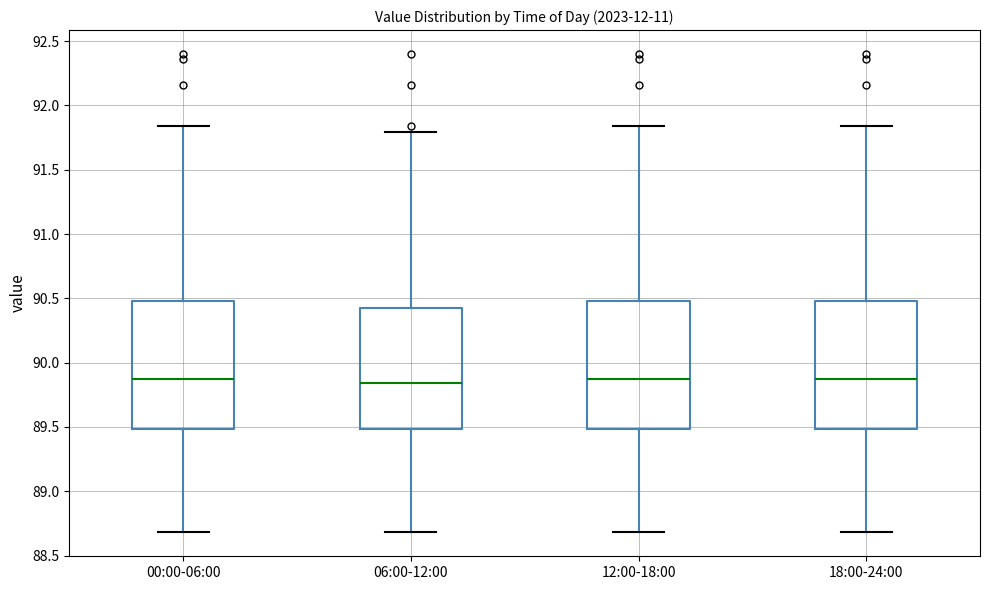

Reading left to right, transcribe this box plot: for each box, give where its median line is, the range the box spans, and where its two whiskers end, as read against the y-axis. The values are not printed on the chart, so give them approximately, as read against the axis.

00:00-06:00: median 89.85, box 89.50 to 90.50, whiskers 88.70 to 91.85
06:00-12:00: median 89.85, box 89.50 to 90.40, whiskers 88.70 to 91.80
12:00-18:00: median 89.85, box 89.50 to 90.50, whiskers 88.70 to 91.85
18:00-24:00: median 89.85, box 89.50 to 90.50, whiskers 88.70 to 91.85